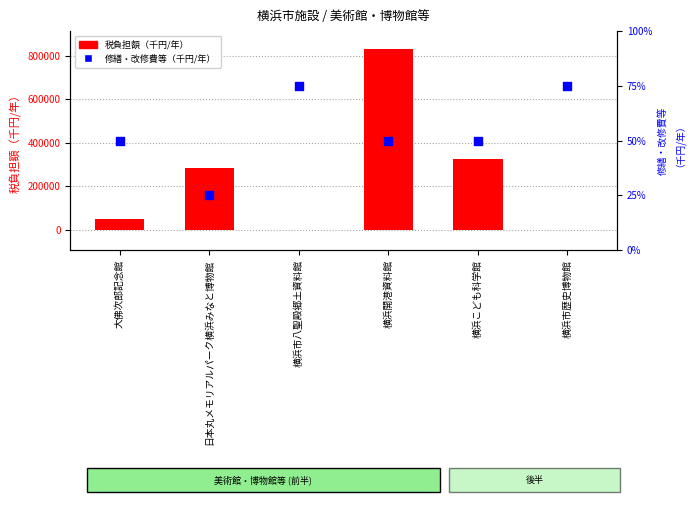

Which series has the largest total across all categories?

税負担額（千円/年）